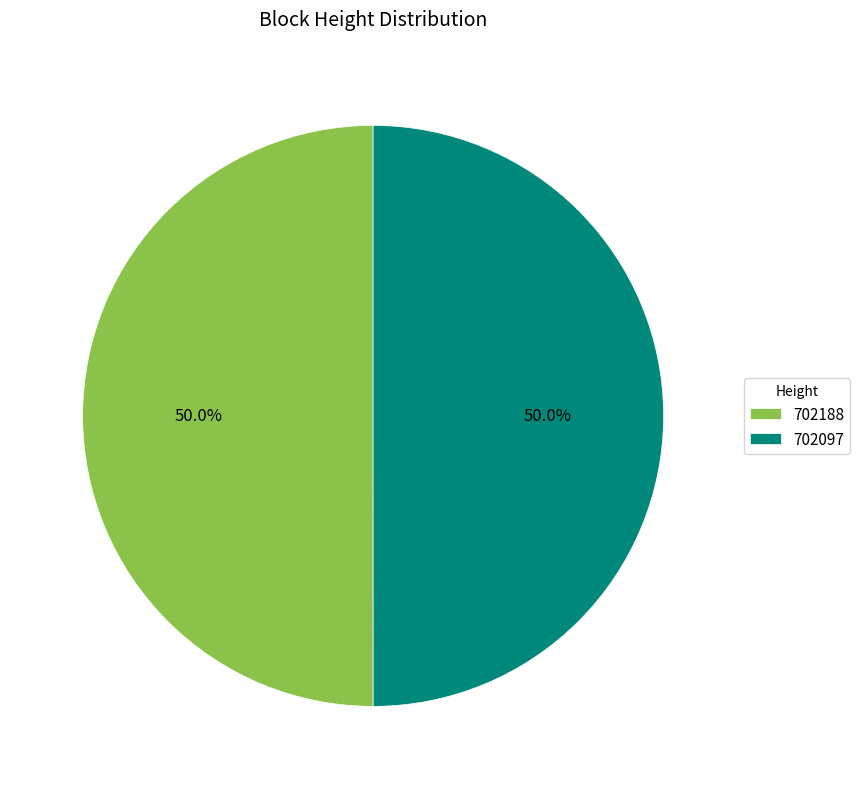

What is the ratio of the value at 702188 to the value at 702097?

1.0